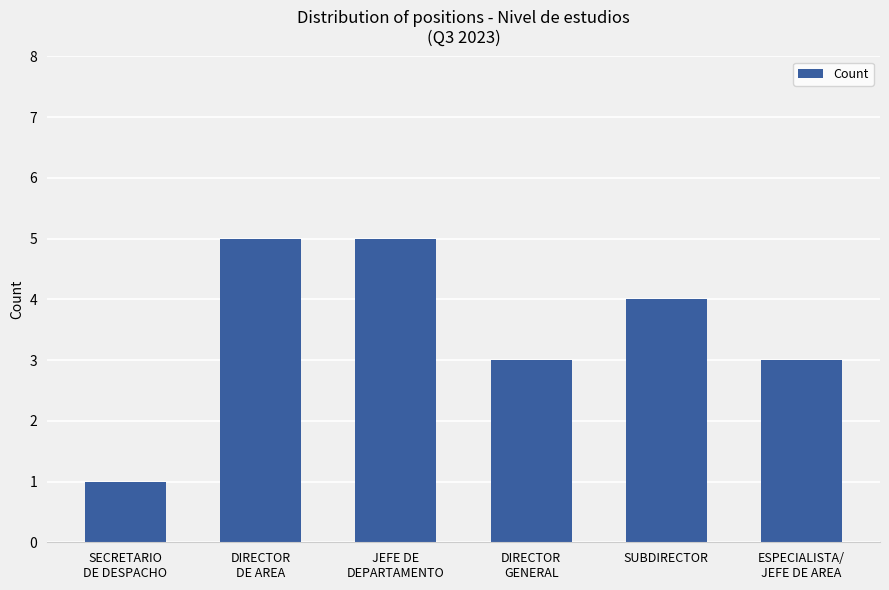

What is the greatest value displayed?

5